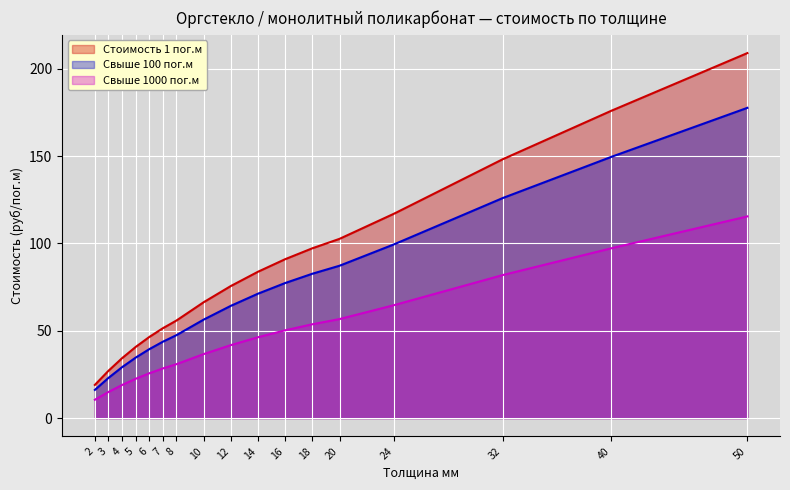

Which series has the largest total across all categories?

Стоимость 1 пог.м